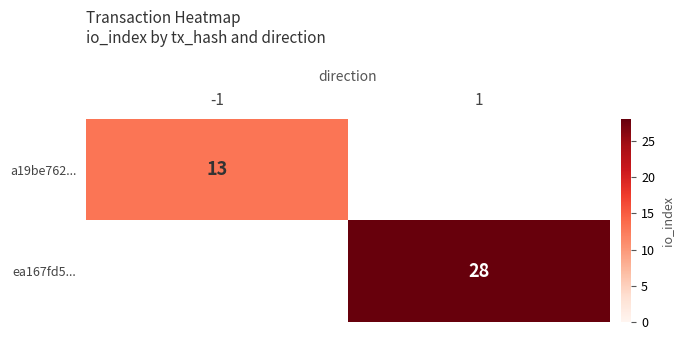

Between 1 and -1, which is larger?

-1